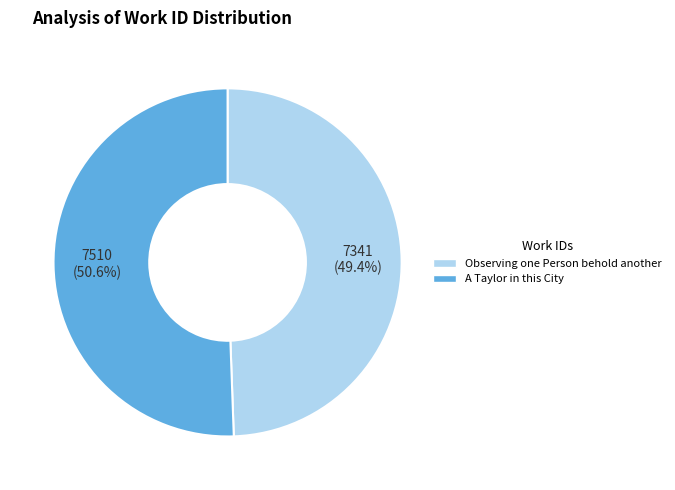

True or false: Observing one Person behold another accounts for 58% of the total.

False